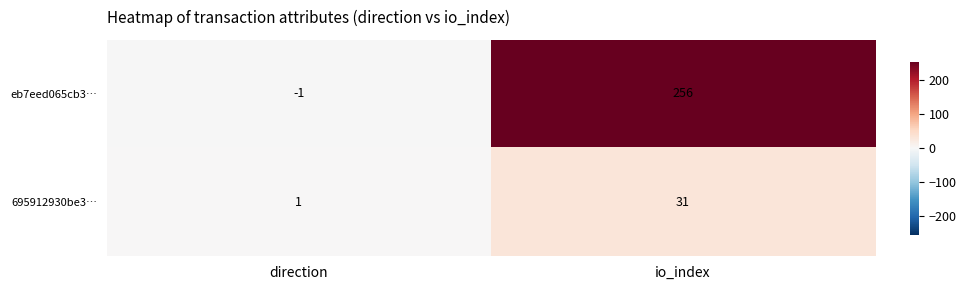

What is the difference between the maximum and minimum values in the 695912930be3… series?

30